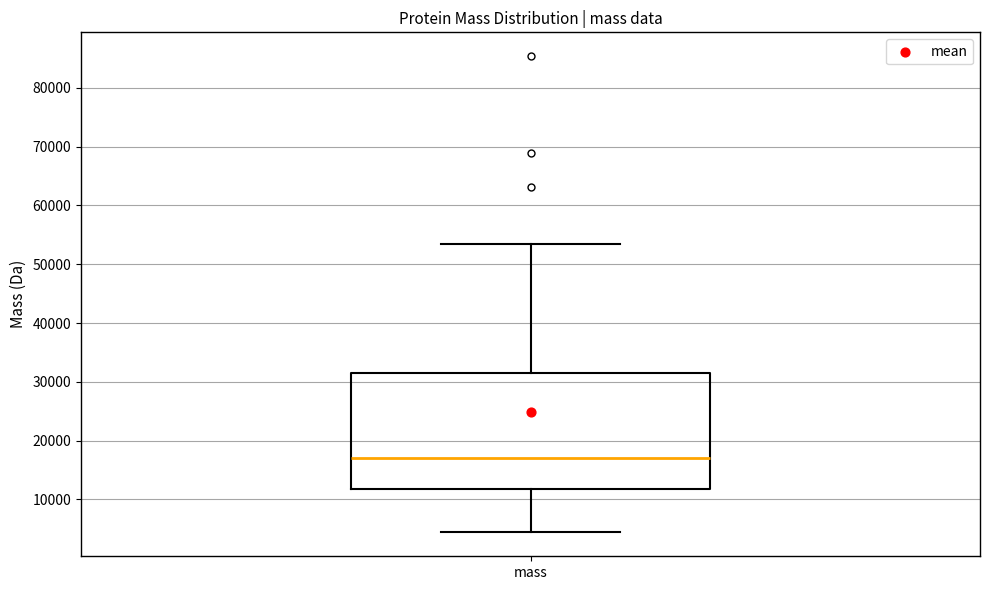

Transcribe this box plot: give where the median line is, the range the box spans, and where the two whiskers end, as read against the y-axis. The values are not printed on the chart, so give them approximately, as read against the axis.

median 17000, box 12000 to 32000, whiskers 4000 to 53000